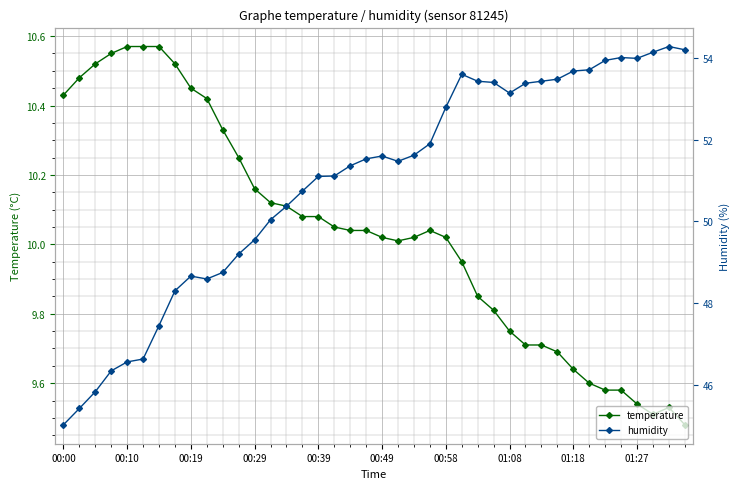

Is it true that humidity equals 52.8 at 00:58?

True